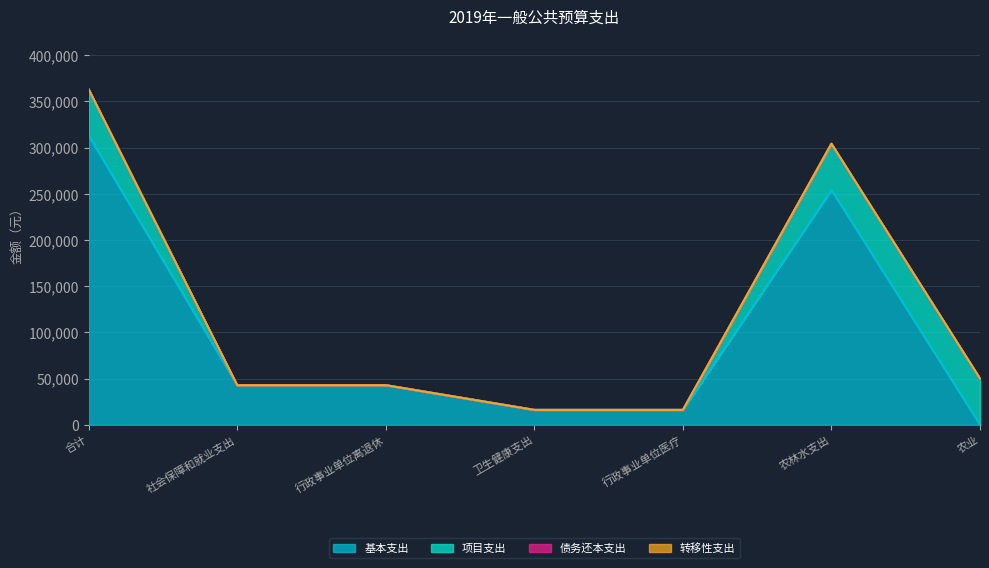

Between which two adjacent categories do 项目支出 and 基本支出 first intersect?

农林水支出 and 农业